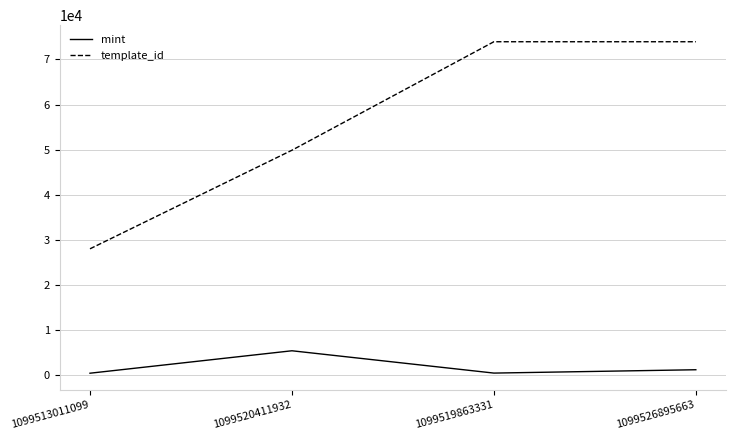

What is the difference between the maximum and minimum values in the template_id series?

45965